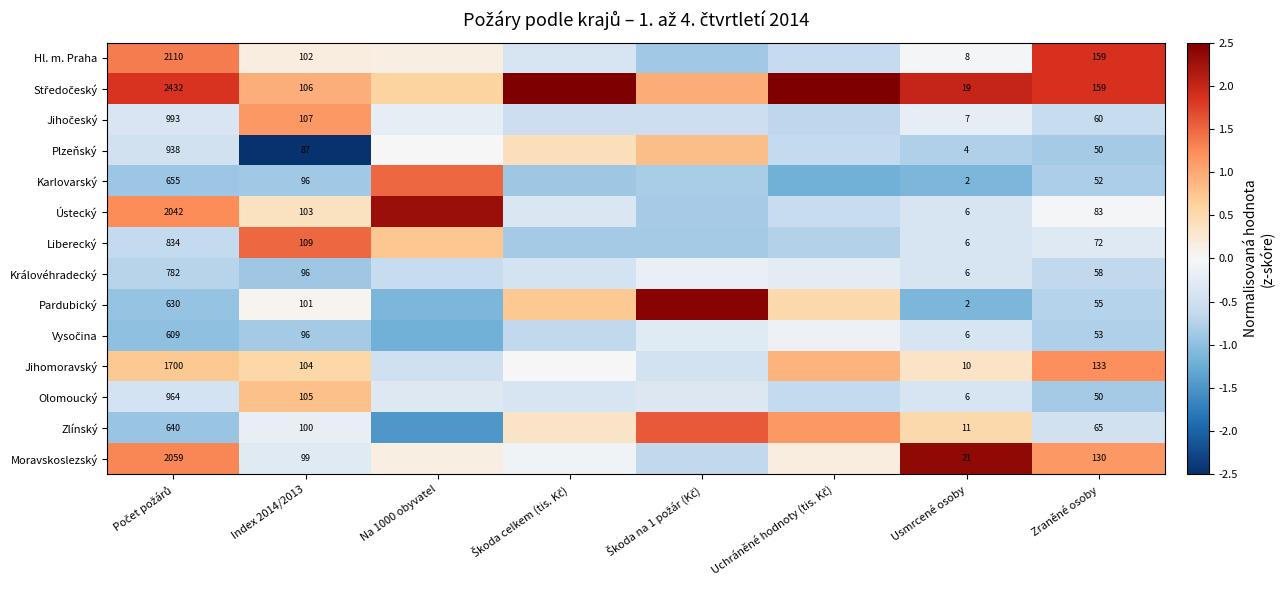

What is the difference between the highest and lowest values at Zraněné osoby?

109.0